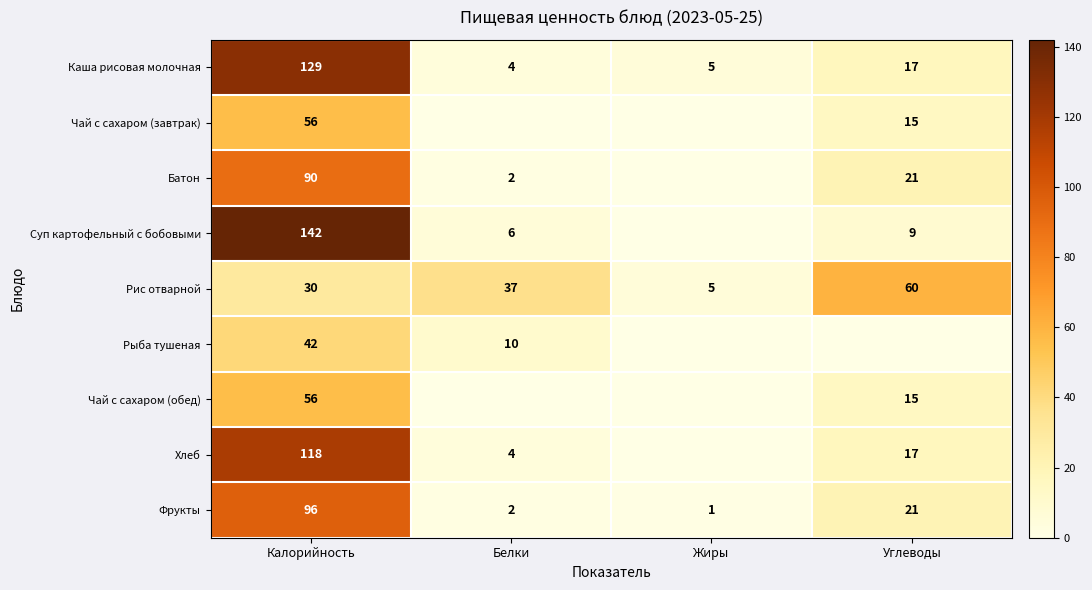

At how many categories does at least one series exceed 78?

1